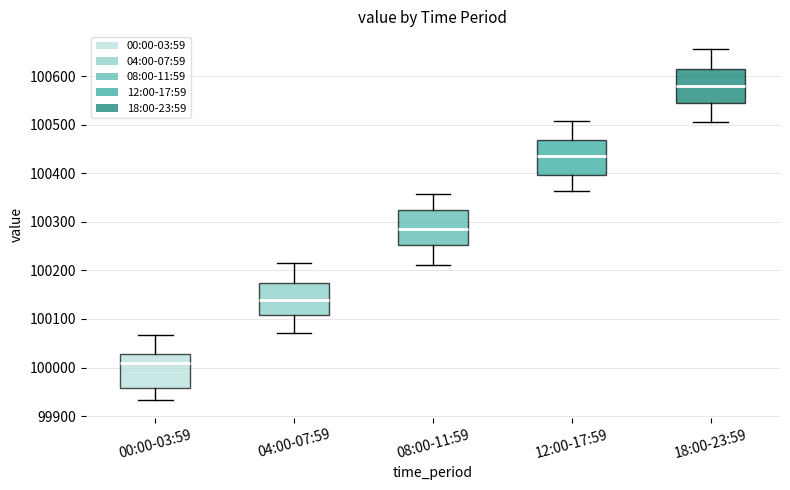

Reading left to right, transcribe this box plot: for each box, give where its median line is, the range the box spans, and where its two whiskers end, as read against the y-axis. The values are not printed on the chart, so give them approximately, as read against the axis.

00:00-03:59: median 100010, box 99960 to 100030, whiskers 99930 to 100070
04:00-07:59: median 100140, box 100110 to 100170, whiskers 100070 to 100220
08:00-11:59: median 100290, box 100250 to 100320, whiskers 100210 to 100360
12:00-17:59: median 100440, box 100400 to 100470, whiskers 100360 to 100510
18:00-23:59: median 100580, box 100550 to 100620, whiskers 100500 to 100660